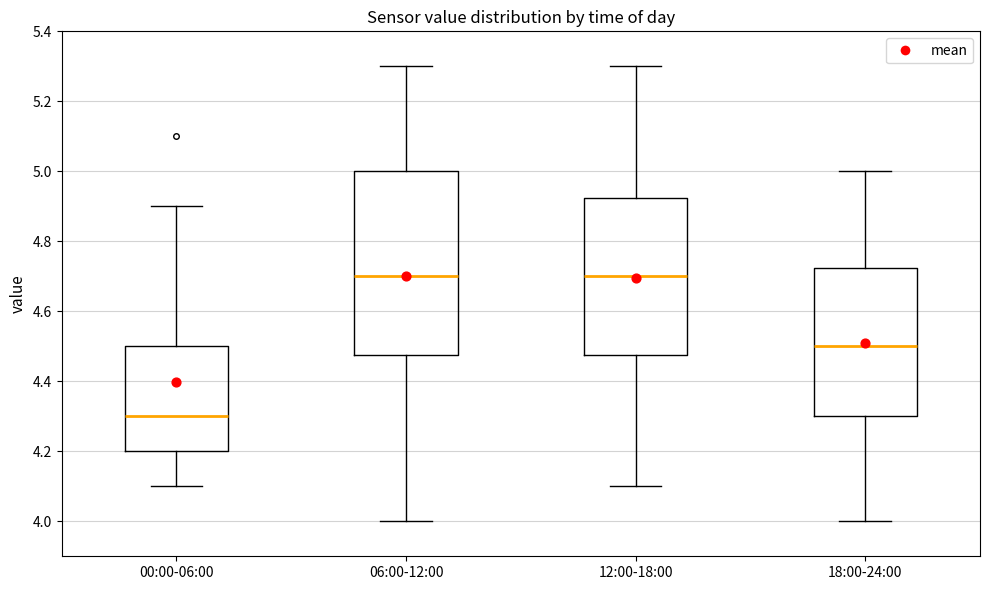

Which box is the tallest, from its lower edge to its upper edge?

06:00-12:00